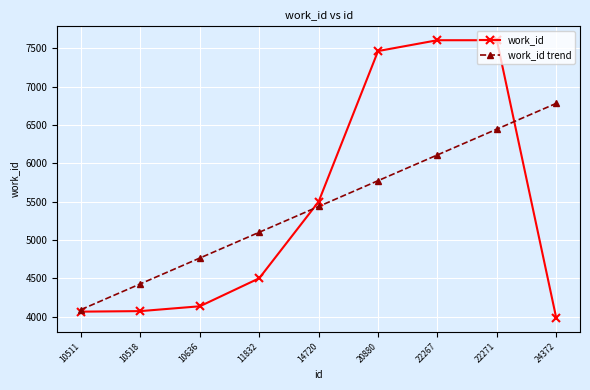

True or false: work_id trend has more than 1 interior local peaks.

False